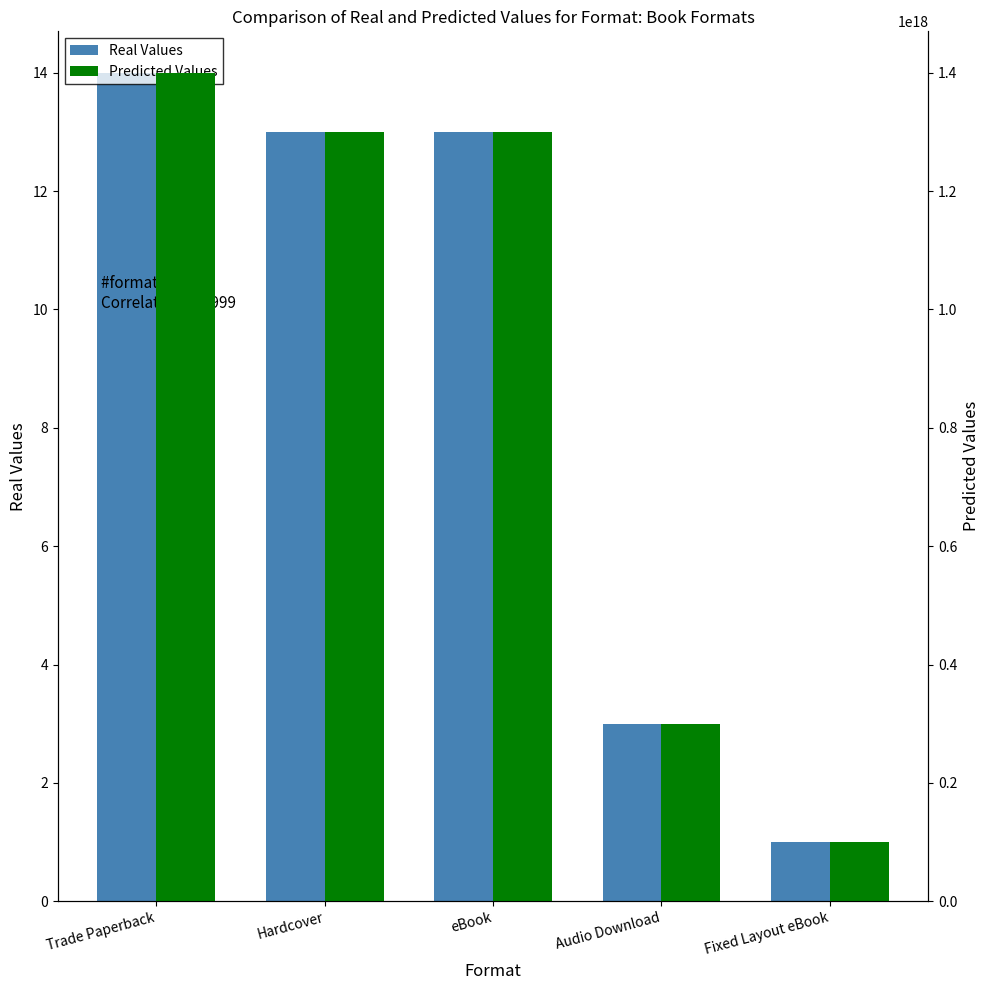

Count the number of categories in the chart.

5